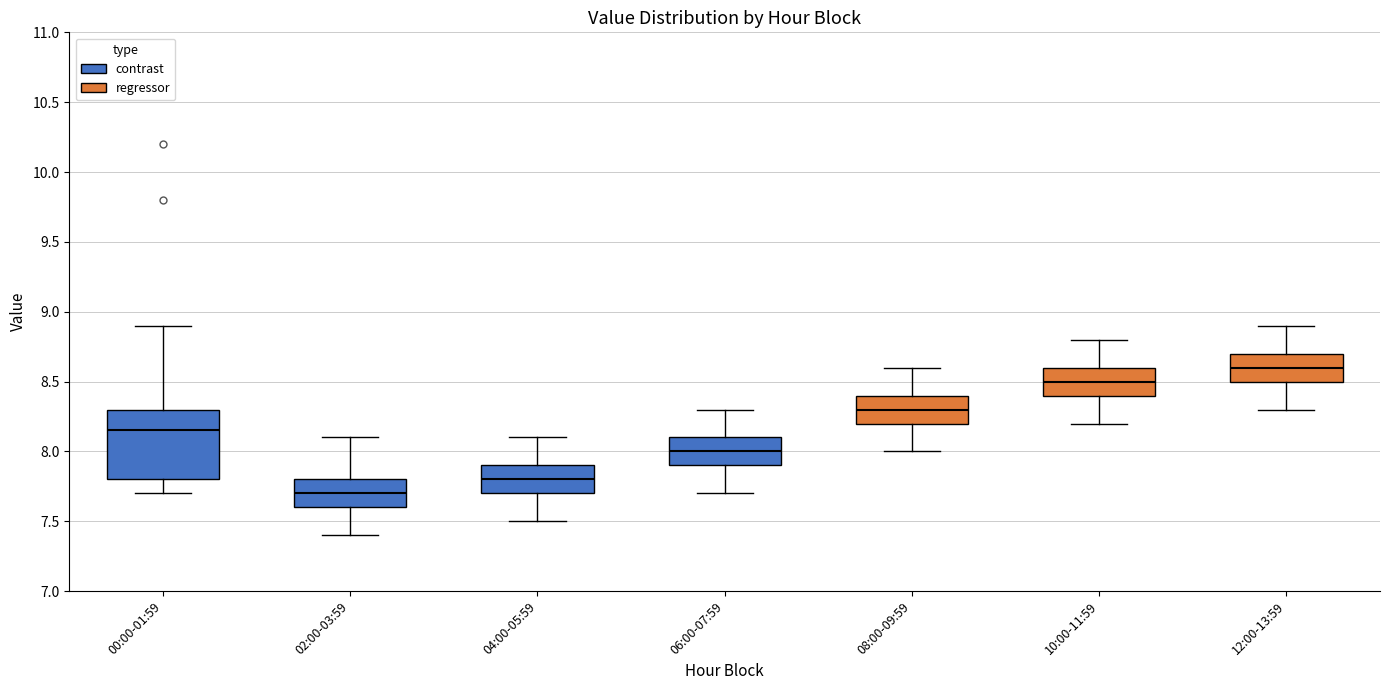

Which box's median line is the lowest?

02:00-03:59